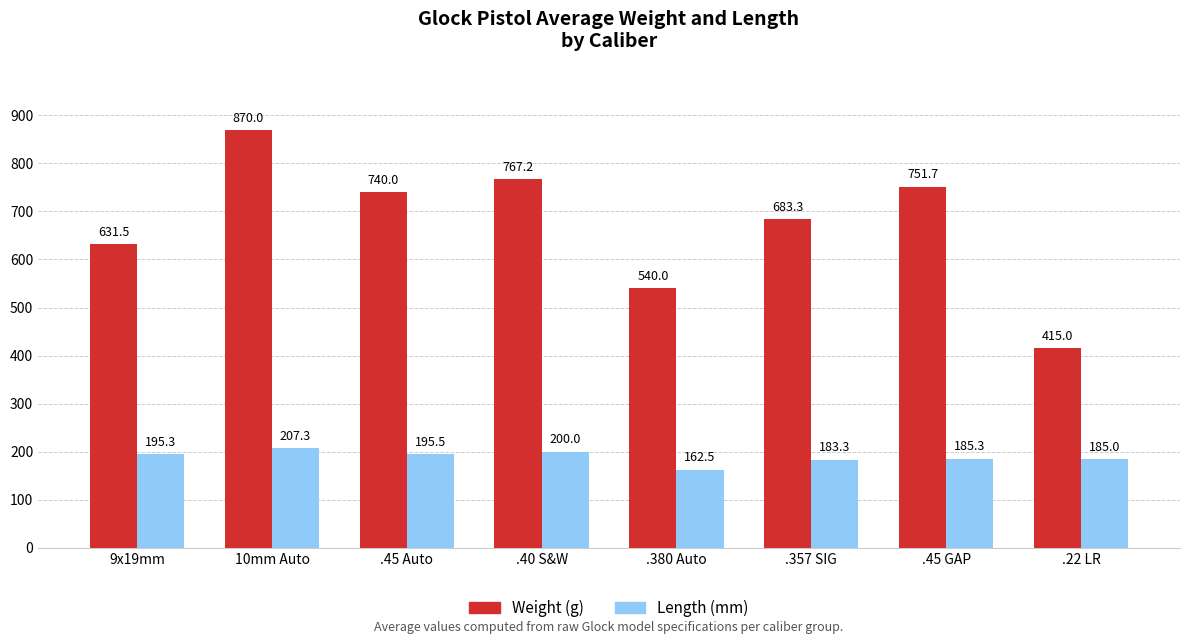

How many bars are there in each group?

2